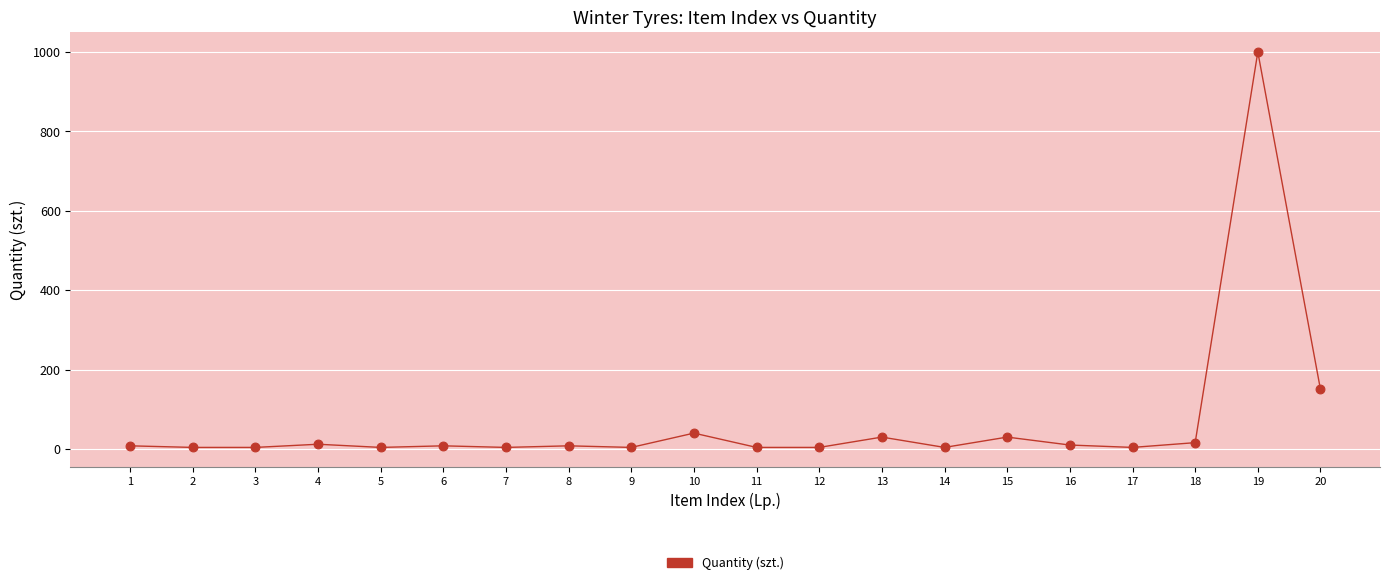

What is the range of Y values (max minus min)?

996